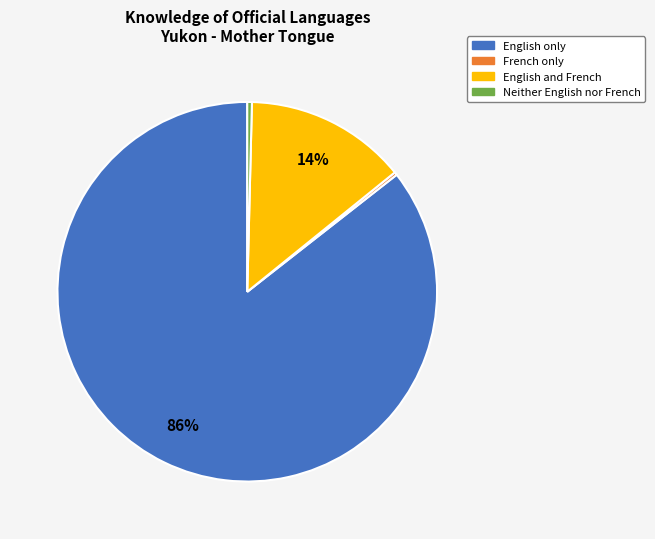

Is it true that Neither English nor French is 0% of the pie?

True